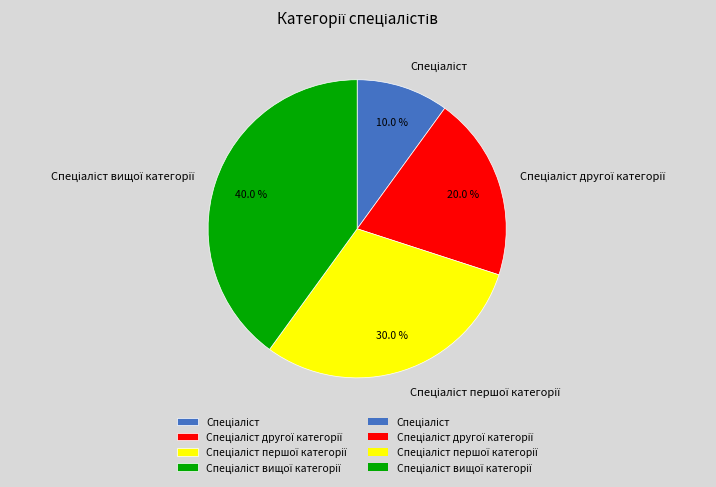

Does any single category account for the majority?

No